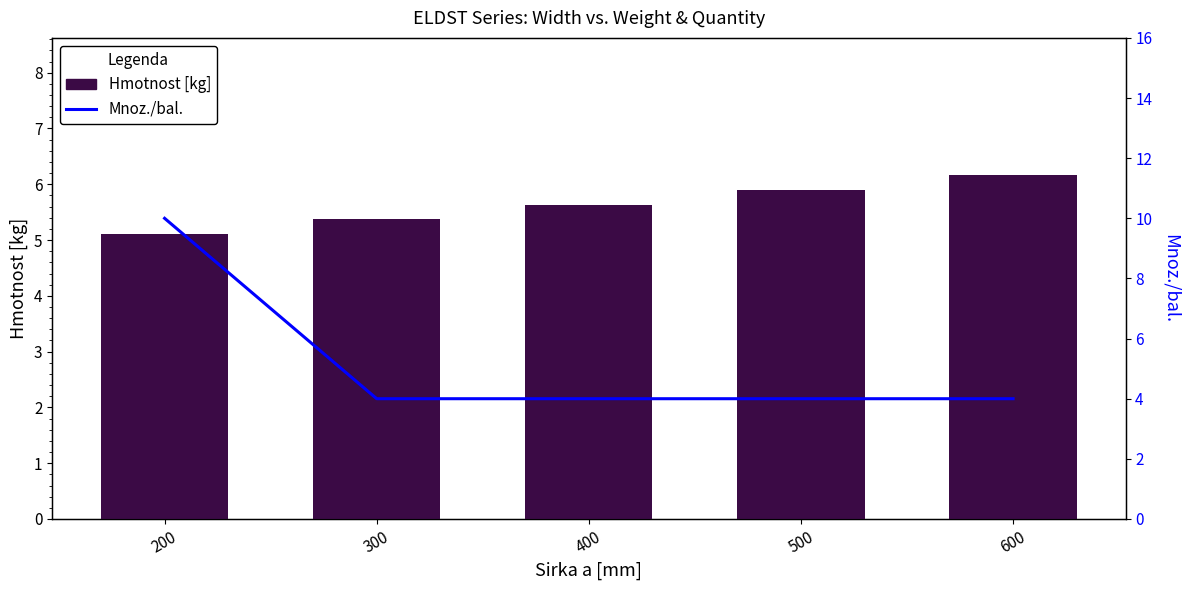

Count the number of categories in the chart.

5